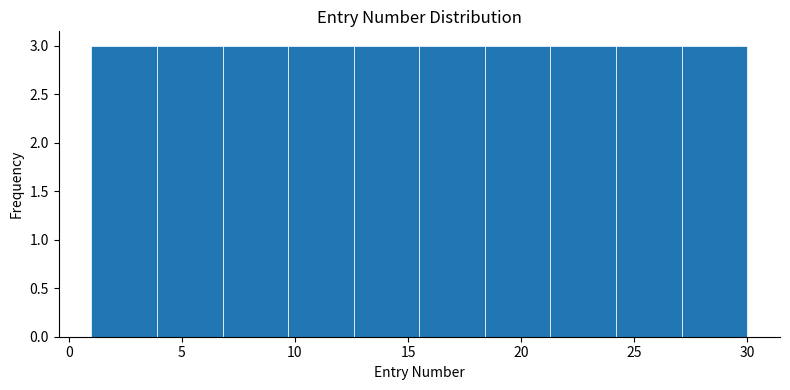

Reading left to right, transcribe this chart: for each bar, give the range it covers on the x-axis and its height. Neither the bar edges nor the heights are printed on the chart, so give them approximately, as read against the axes.

1.0 to 3.9: 3
3.9 to 6.8: 3
6.8 to 9.7: 3
9.7 to 12.6: 3
12.6 to 15.5: 3
15.5 to 18.4: 3
18.4 to 21.3: 3
21.3 to 24.2: 3
24.2 to 27.1: 3
27.1 to 30.0: 3